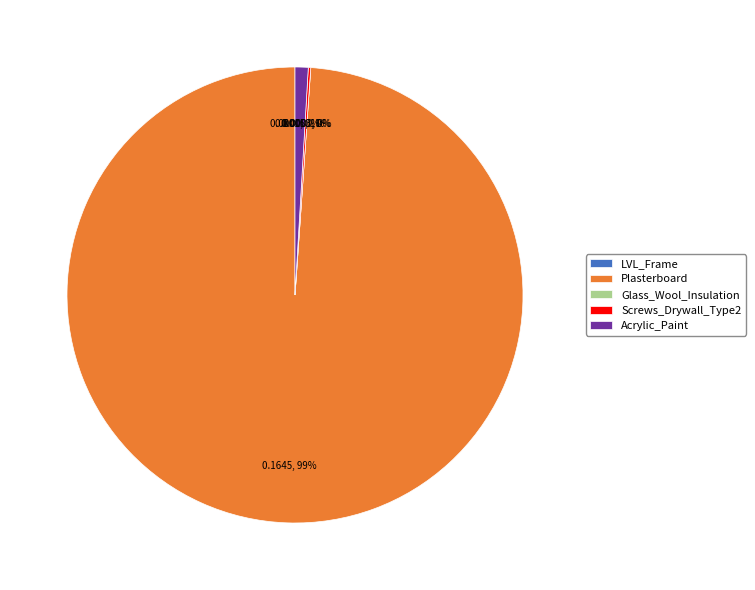

Rank the categories by value from highest to lowest.

Plasterboard, Acrylic_Paint, Screws_Drywall_Type2, LVL_Frame, Glass_Wool_Insulation